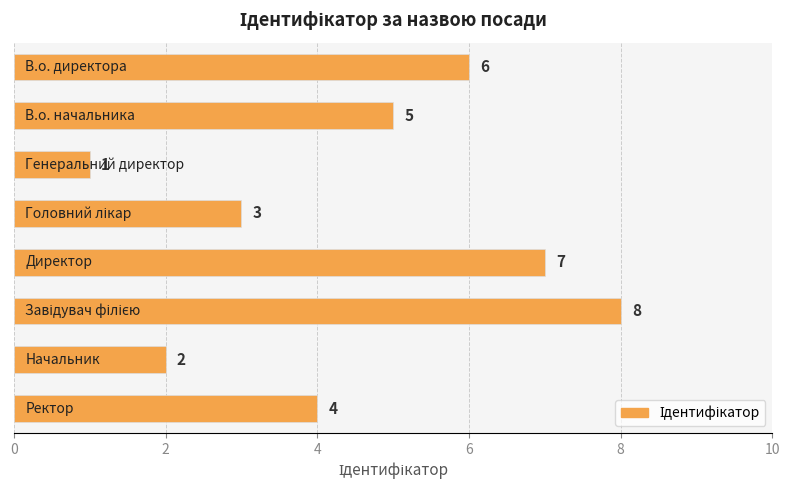

What is the value of the 1st bar from the top?

6